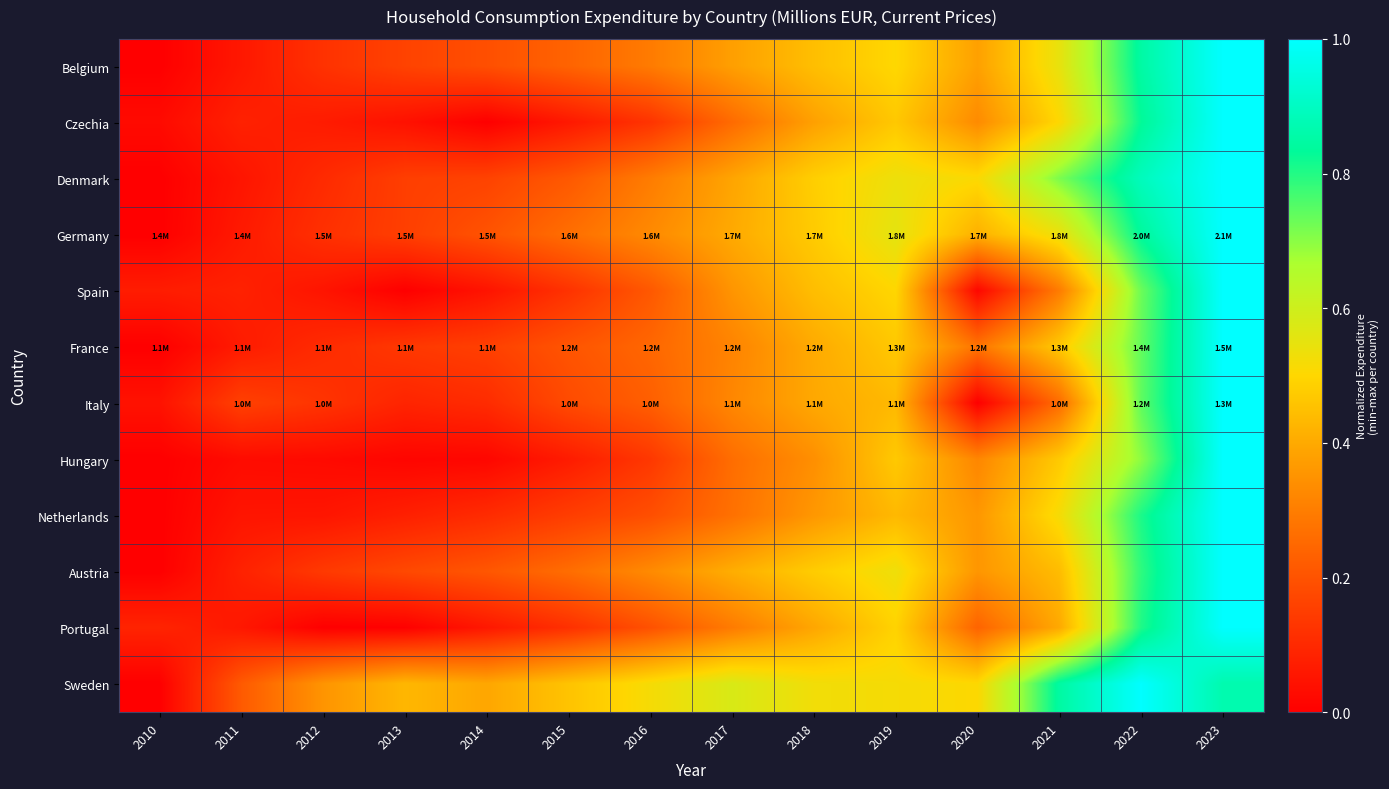

Rank the series at 2015 from highest to lowest value.

Sweden, Germany, Austria, Belgium, Denmark, France, Italy, Netherlands, Spain, Portugal, Hungary, Czechia